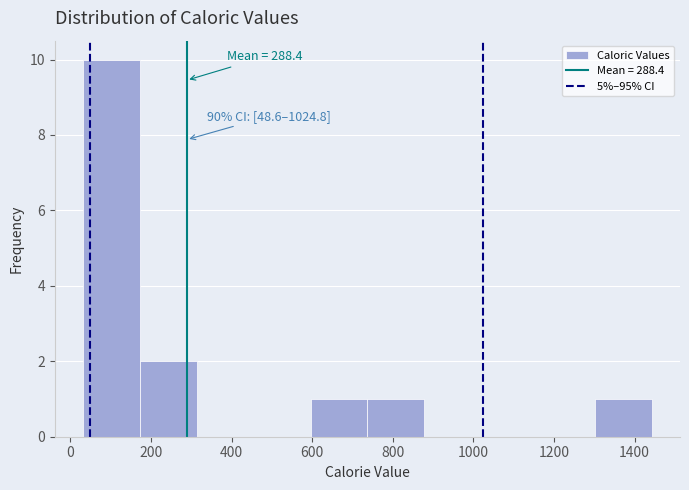

Over which range of the x-axis is the bar tallest?

40 to 180